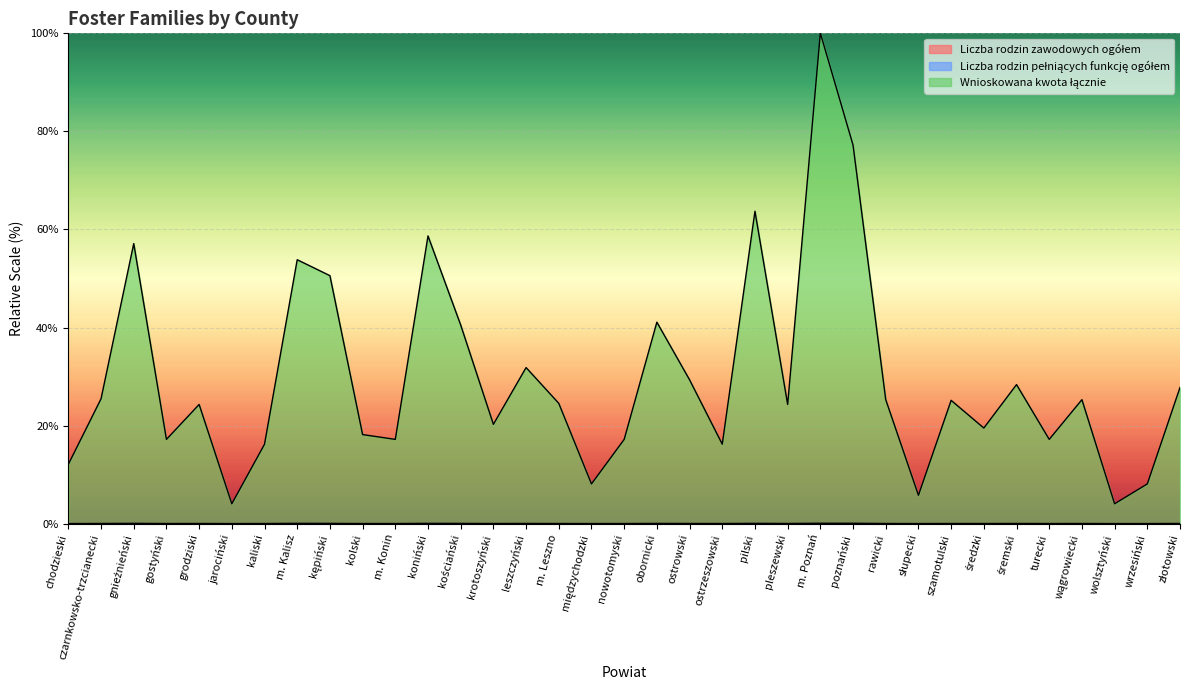

In Wnioskowana kwota łącznie, how many points are higher than both neighbors (excluding endpoints)?

11